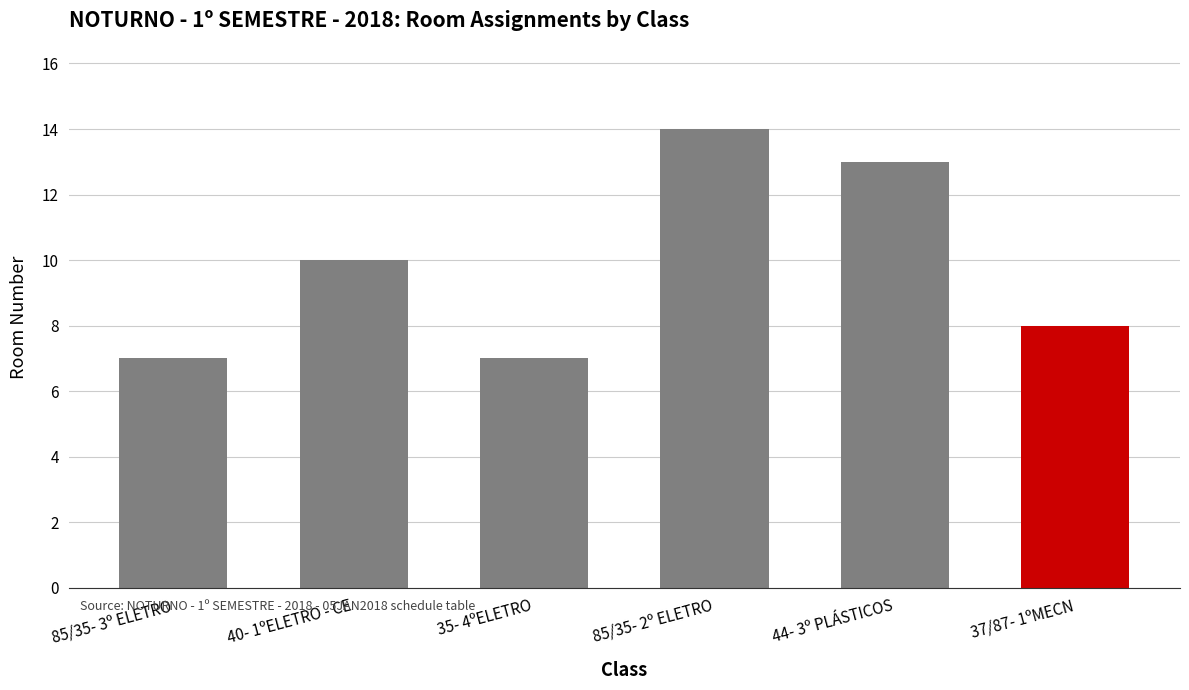

What is the average value?

10